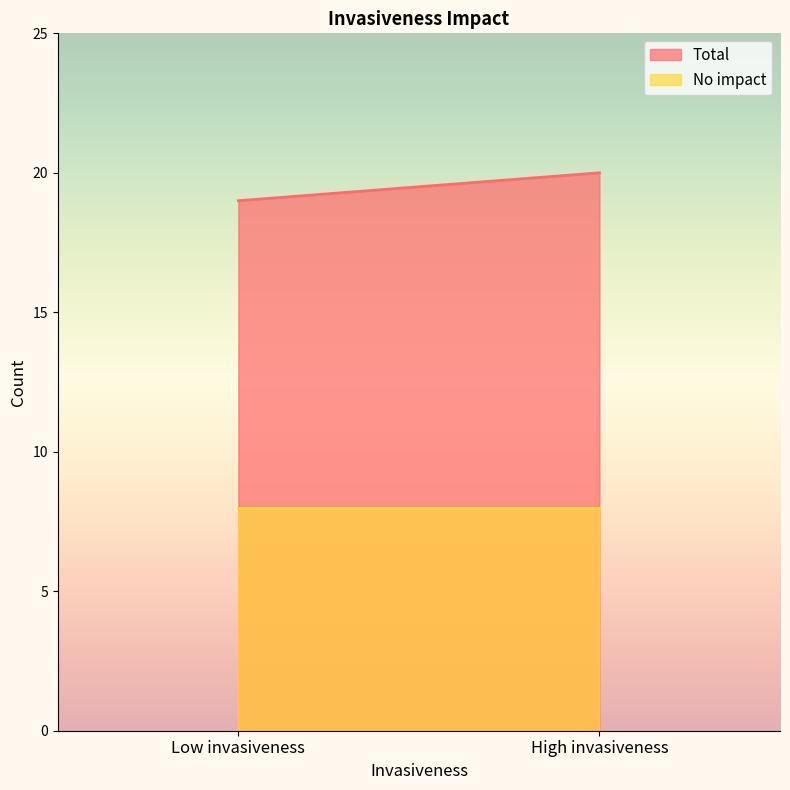

The No impact series shows 3 at Low invasiveness. True or false?

False